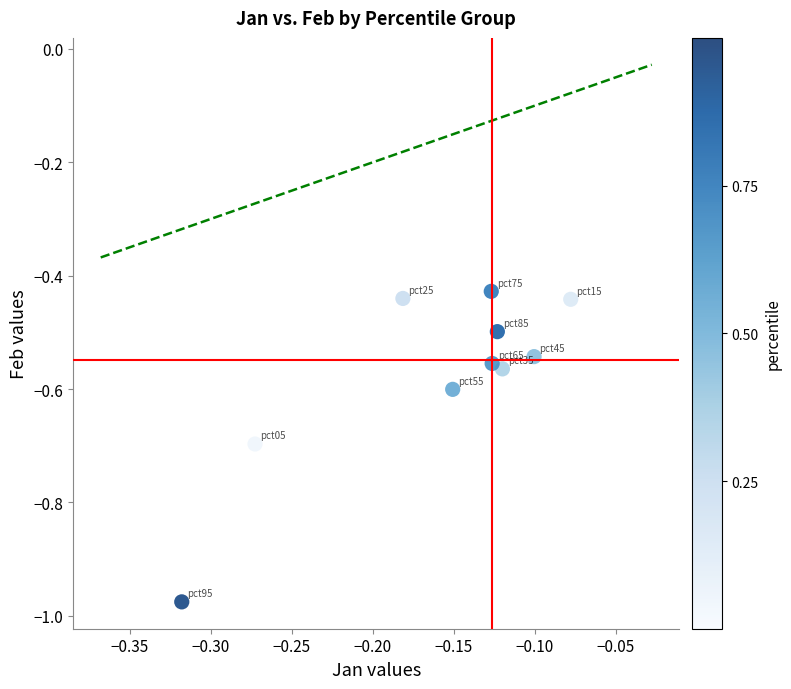

What is the range of Y values (max minus min)?

0.5